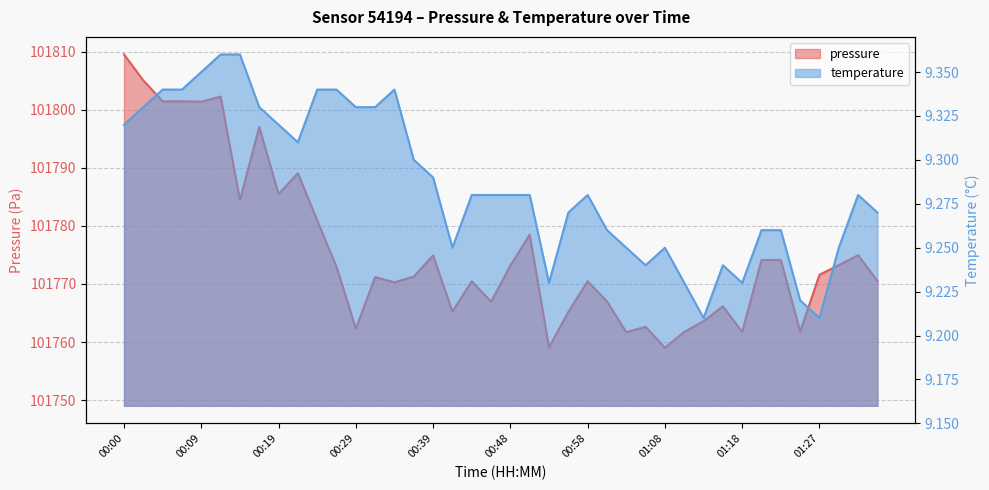

The pressure series shows 101802.2 at 00:12. True or false?

True